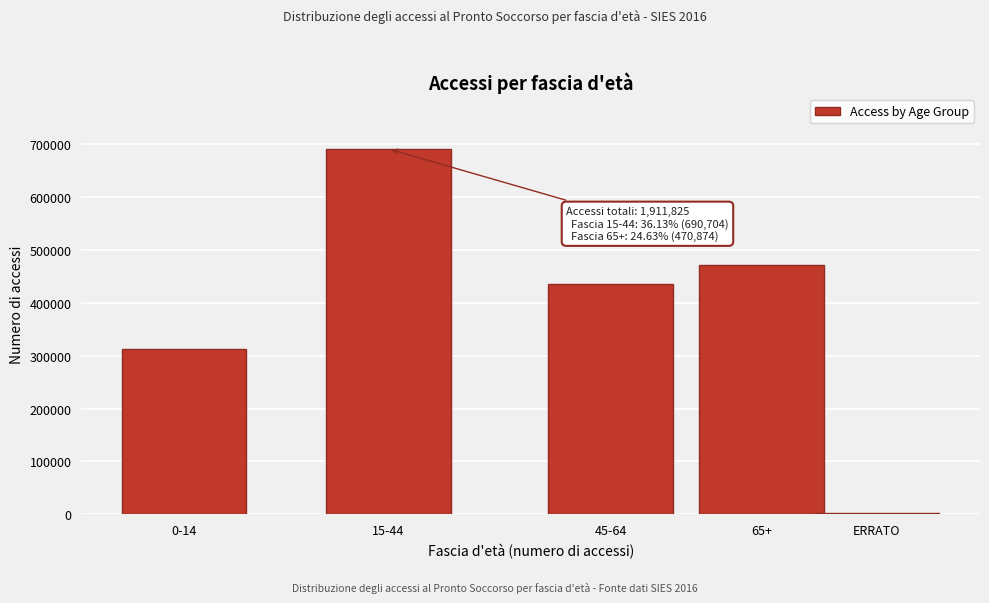

Reading left to right, transcribe all the data shown in this chart.

312199	690704	435358	470874	2690